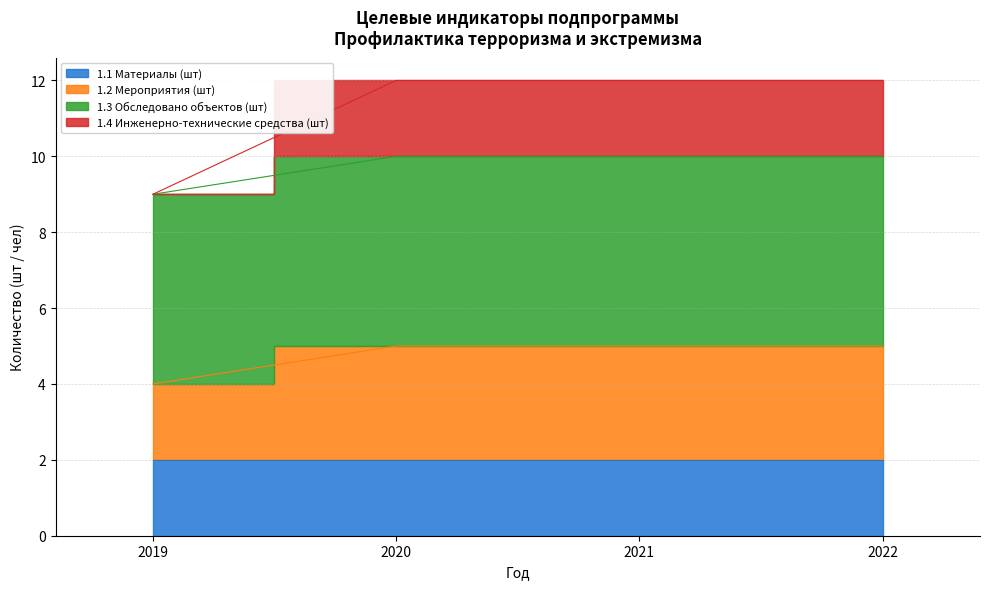

The value of 1.2 Мероприятия (шт) at 2019 is 6. True or false?

False